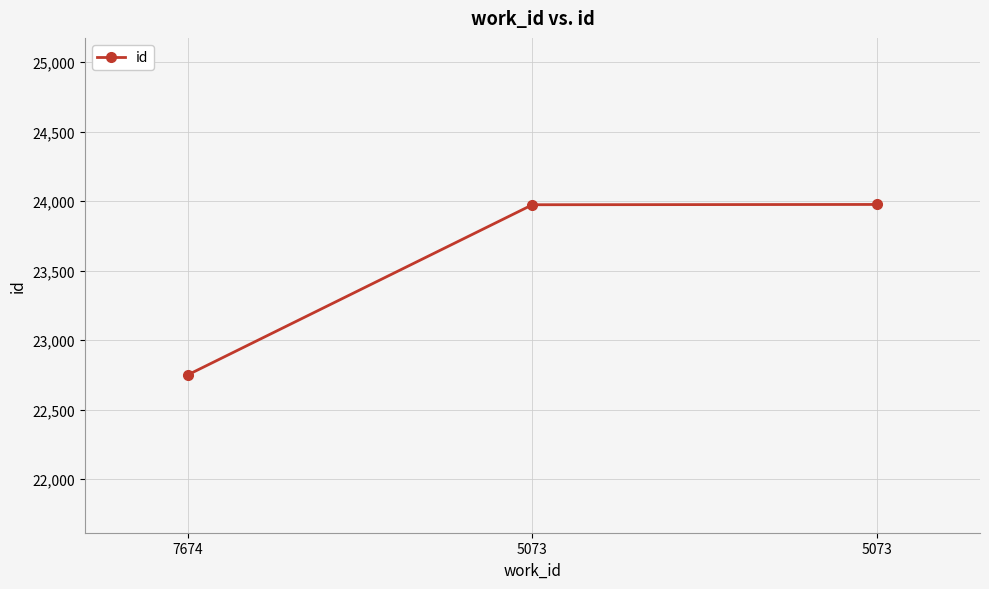

The value at 7674 is 22751. True or false?

True